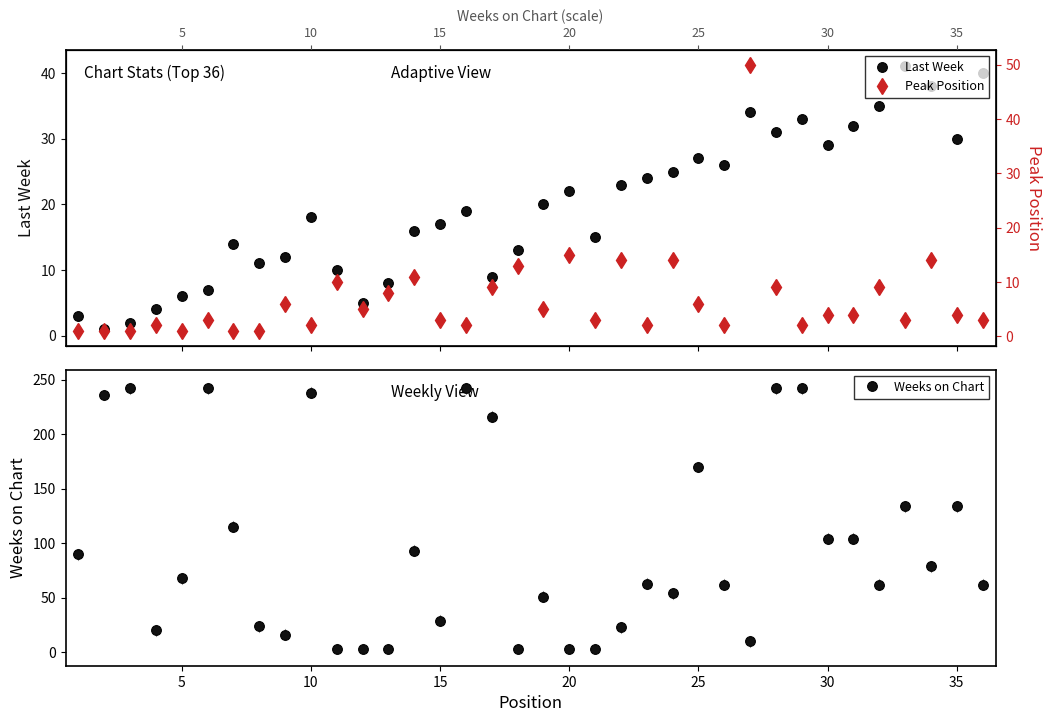

Which series has the largest total across all categories?

Weeks on Chart